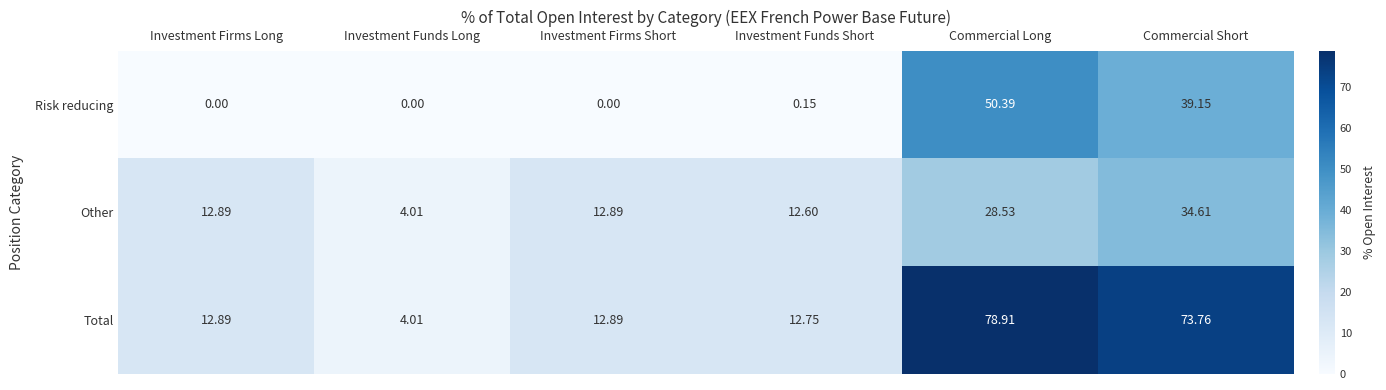

Between Investment Funds Long and Commercial Long, which series saw the biggest shift?

Total